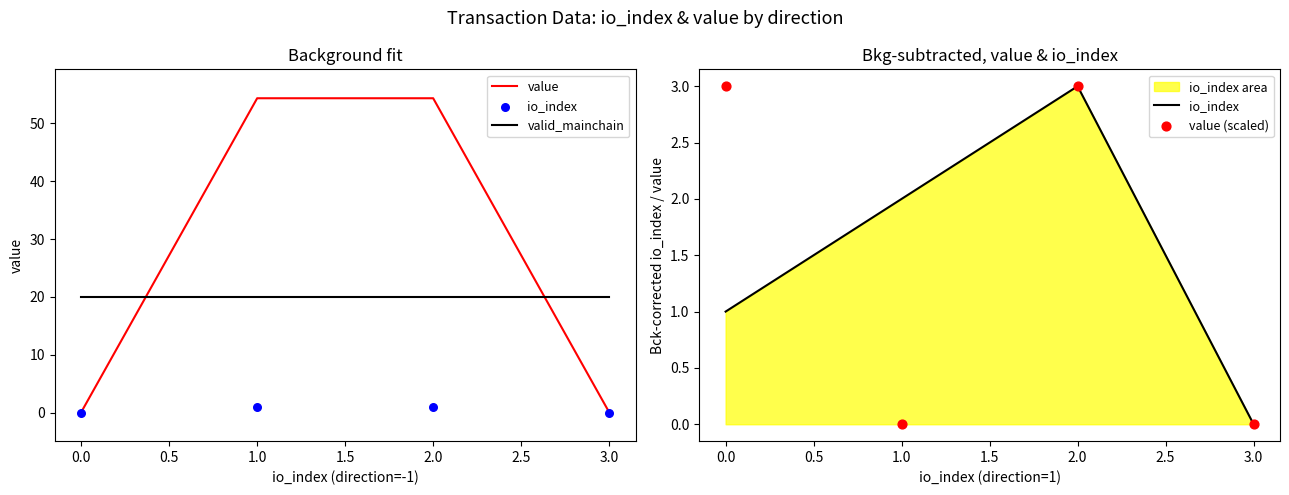

True or false: value and valid_mainchain cross at least once.

True